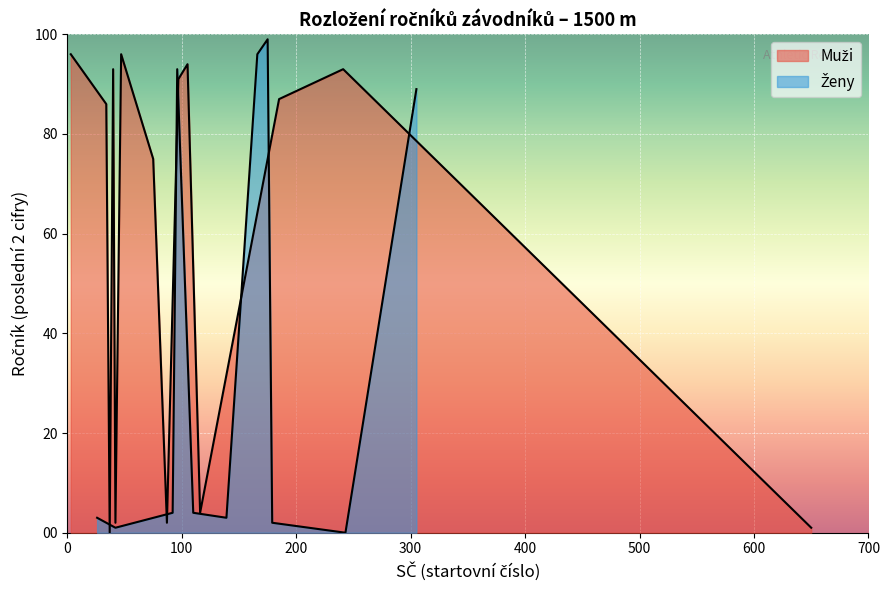

What are all the series names shown in the legend?

Muži, Ženy